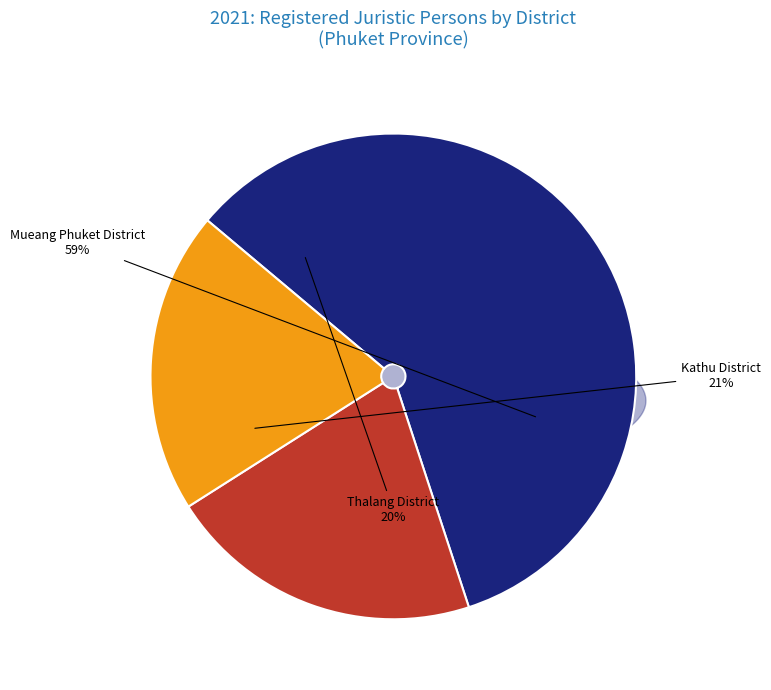

Does any single category account for the majority?

Yes